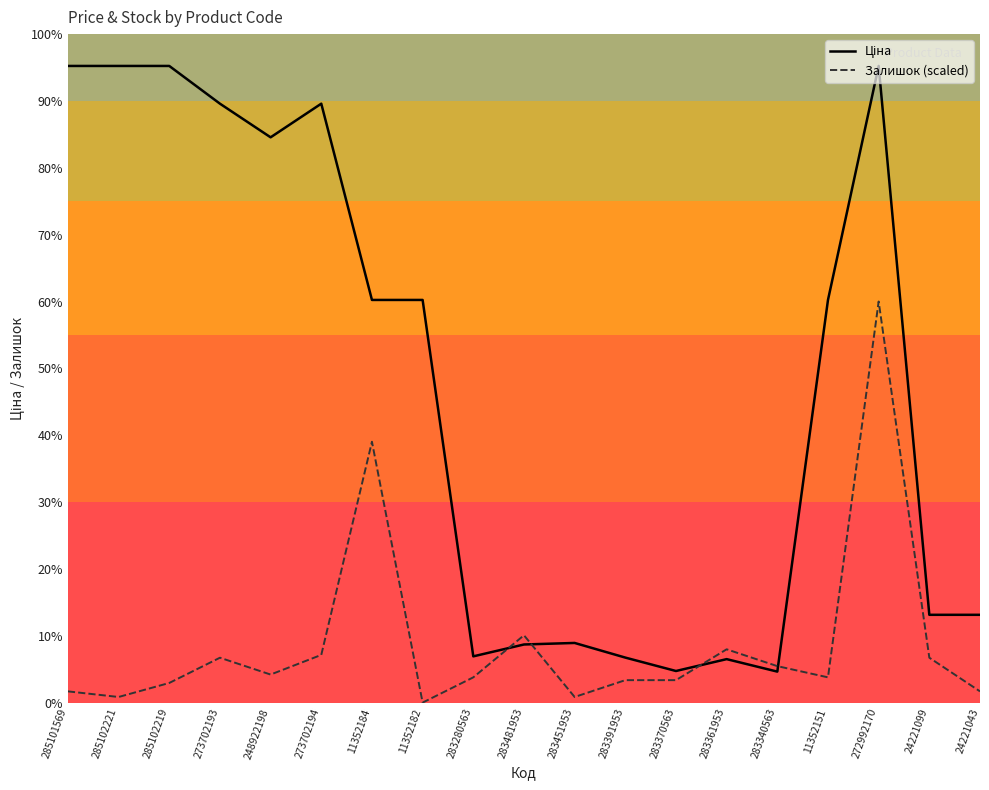

Does the chart display data point markers on the line(s)?

No